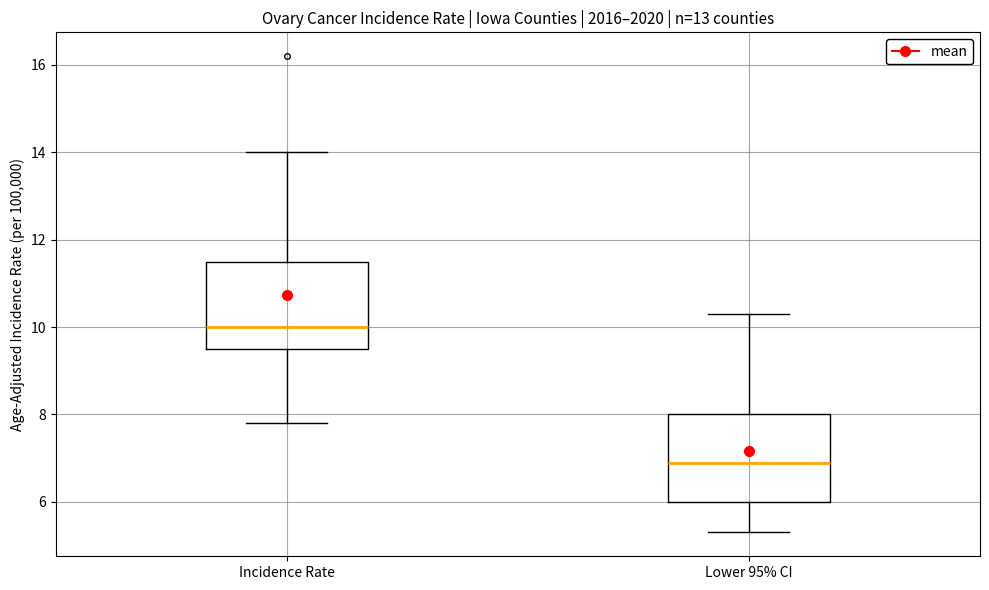

Which box's median line is the highest?

Incidence Rate